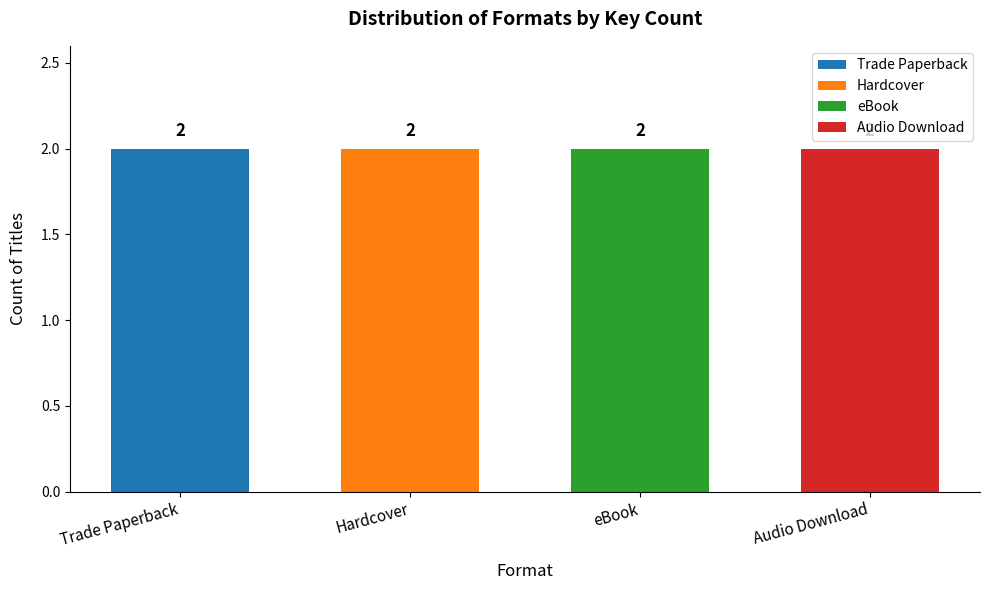

List the series in order of their peak value, lowest first.

Trade Paperback, Hardcover, eBook, Audio Download